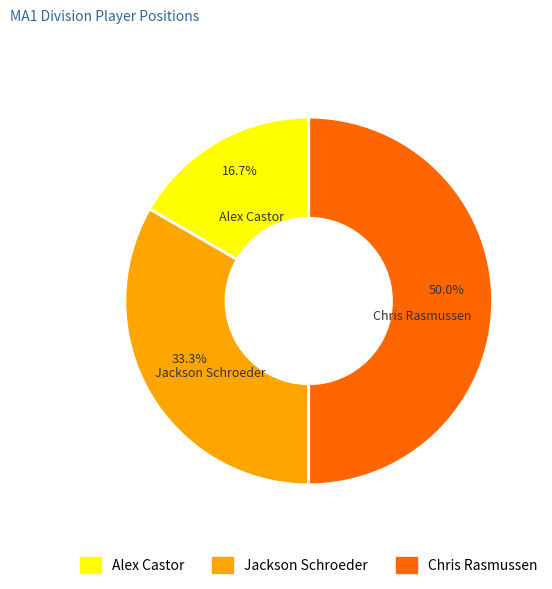

Does Alex Castor account for over 50% of the chart?

No